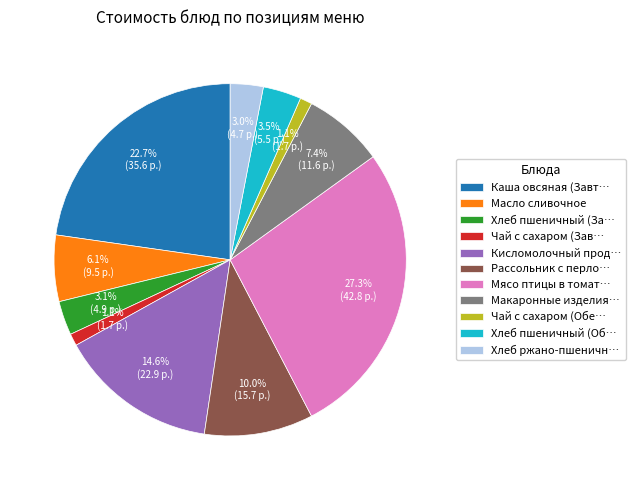

Does any single category account for the majority?

No